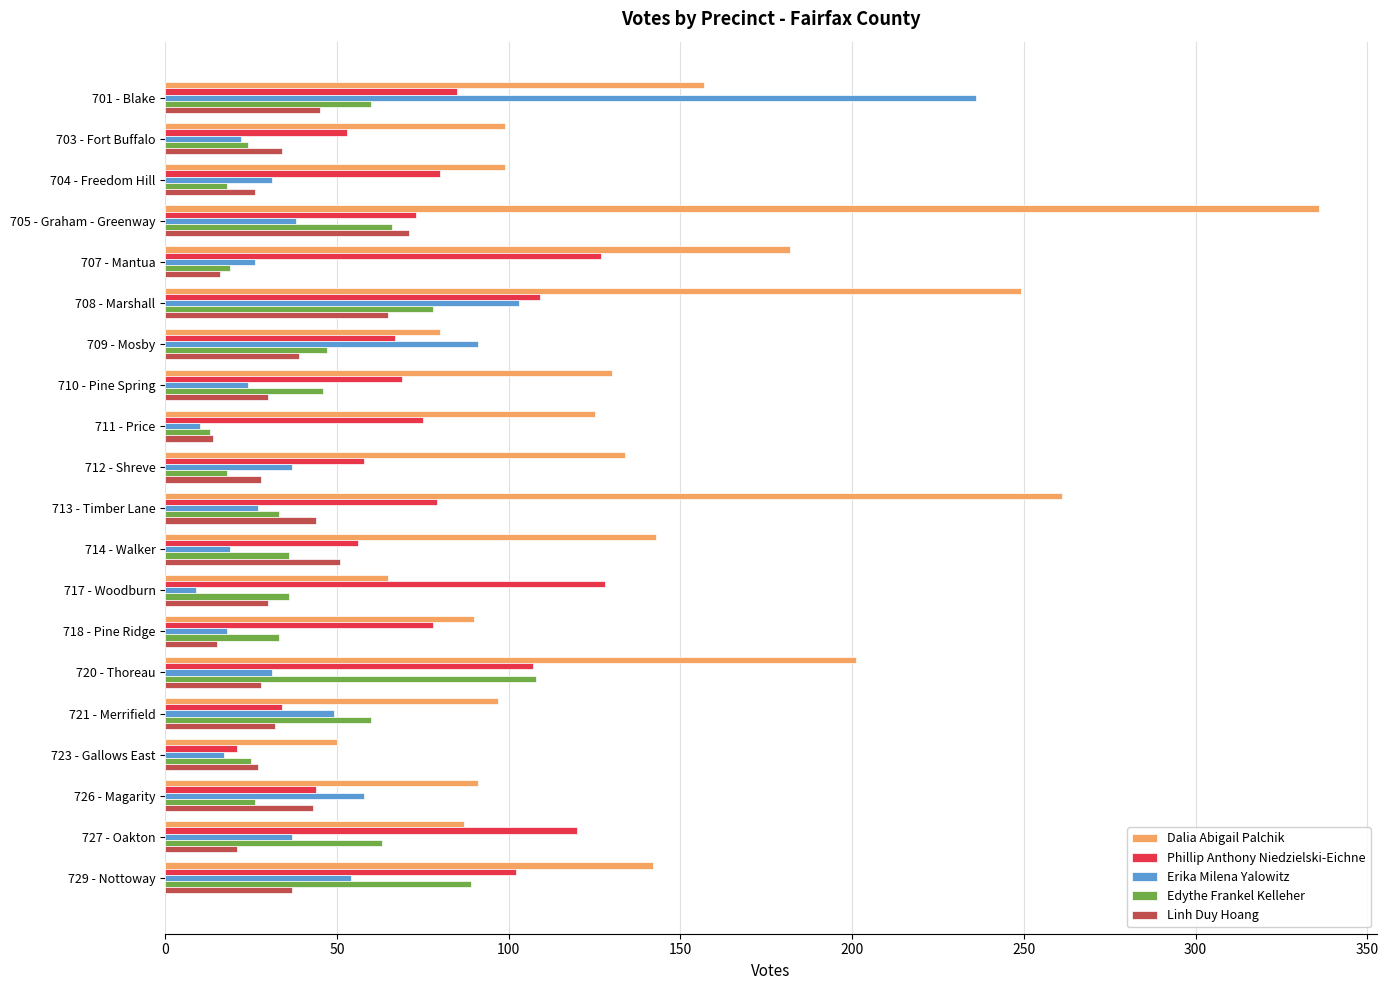

Between 720 - Thoreau and 721 - Merrifield, which series saw the biggest shift?

Dalia Abigail Palchik